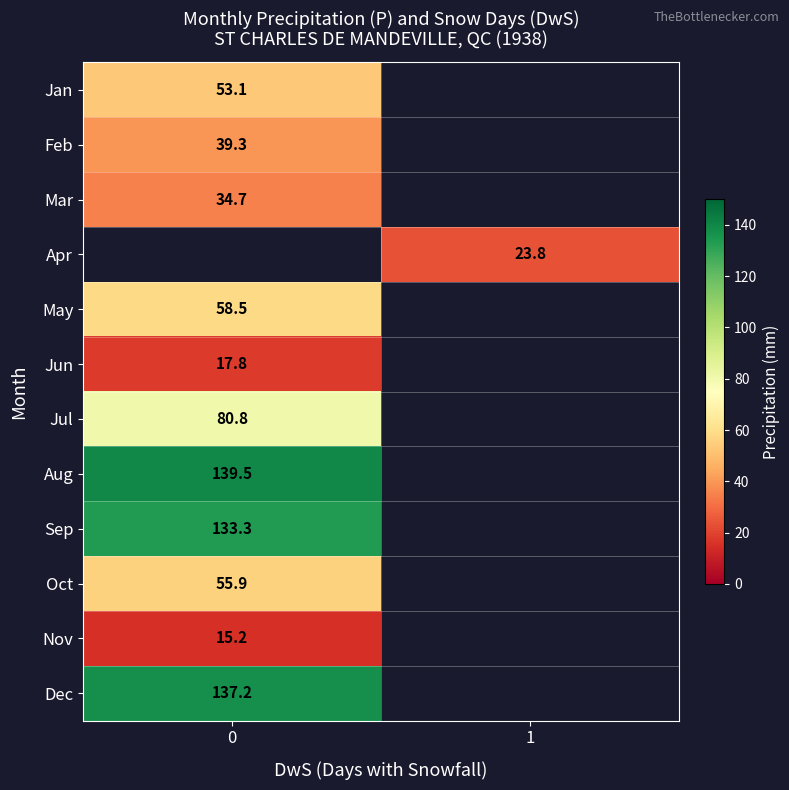

What is the spread (max minus min) of values at 0?

124.3